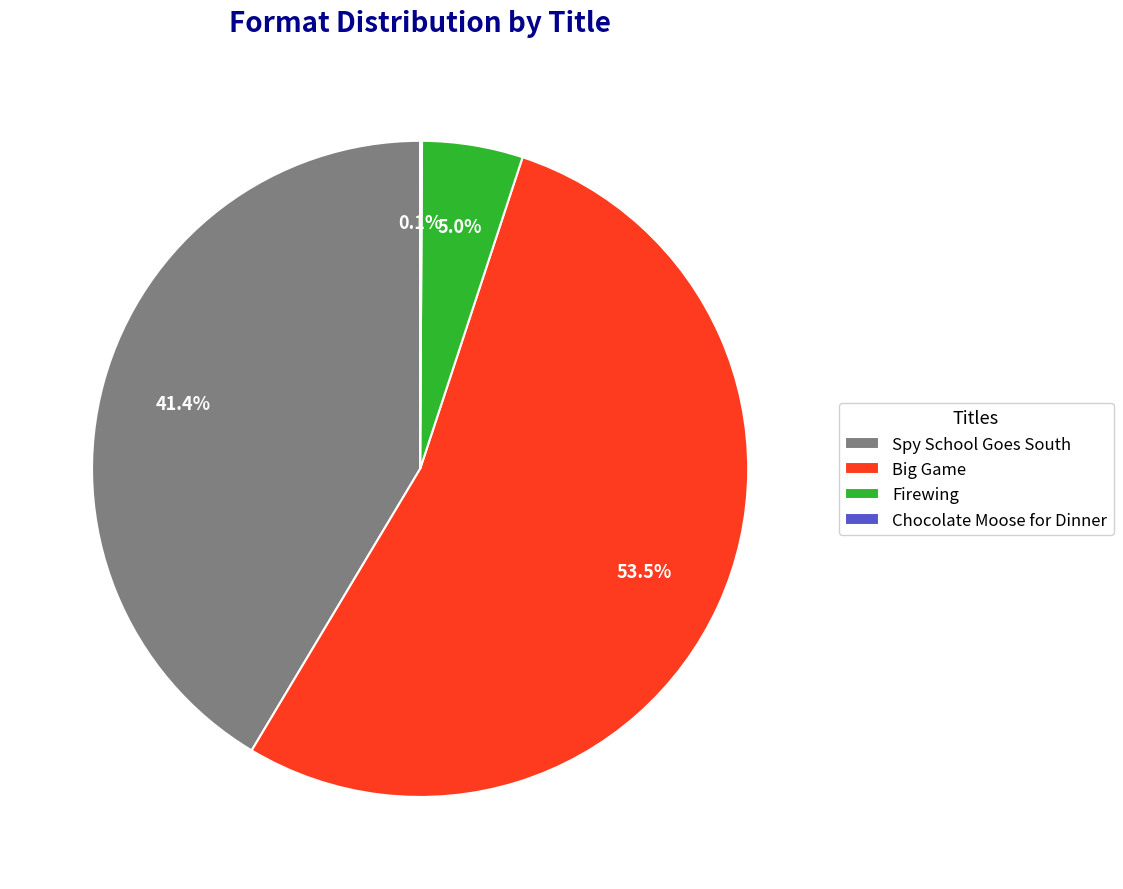

Approximately how many times larger is the value at Firewing compared to Big Game?

0.1